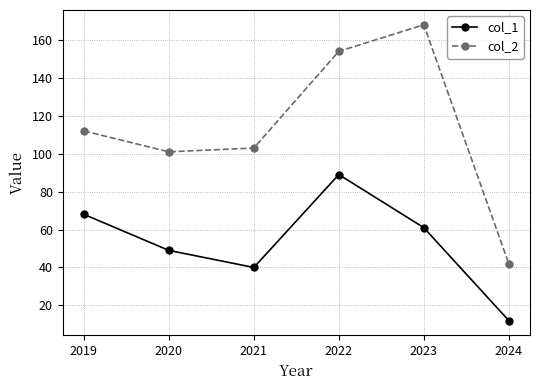

Count the number of categories in the chart.

6